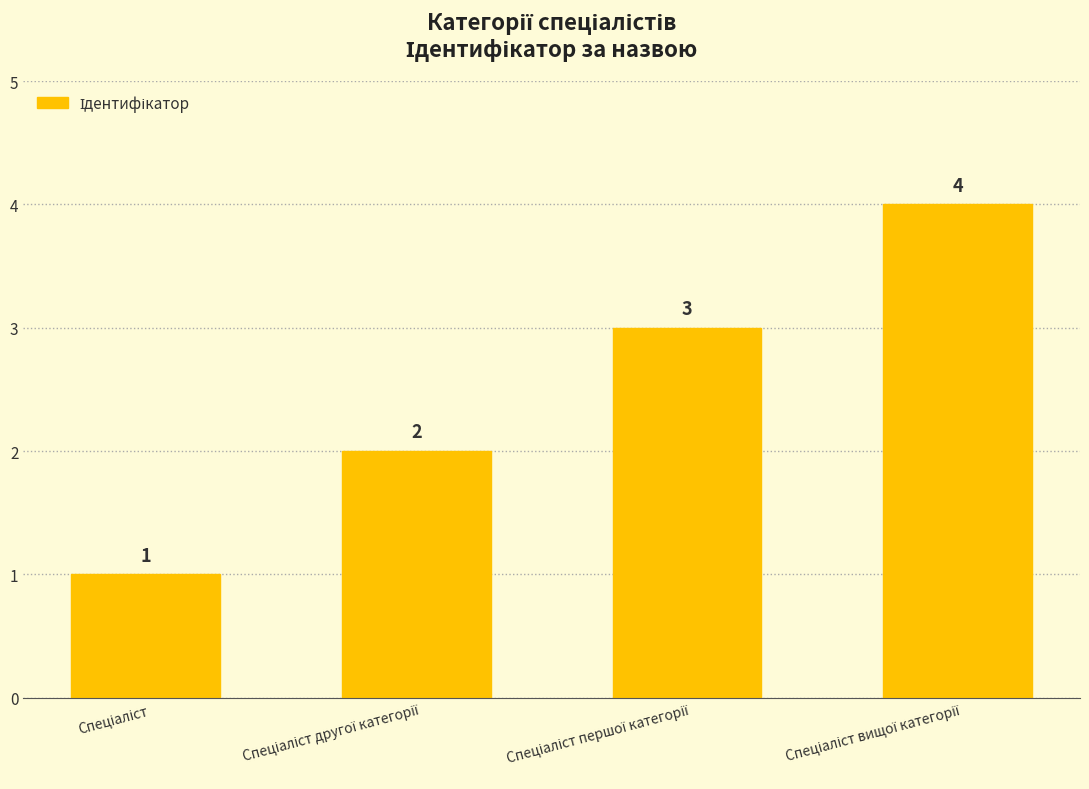

Count the values in the range 2 to 4.

3